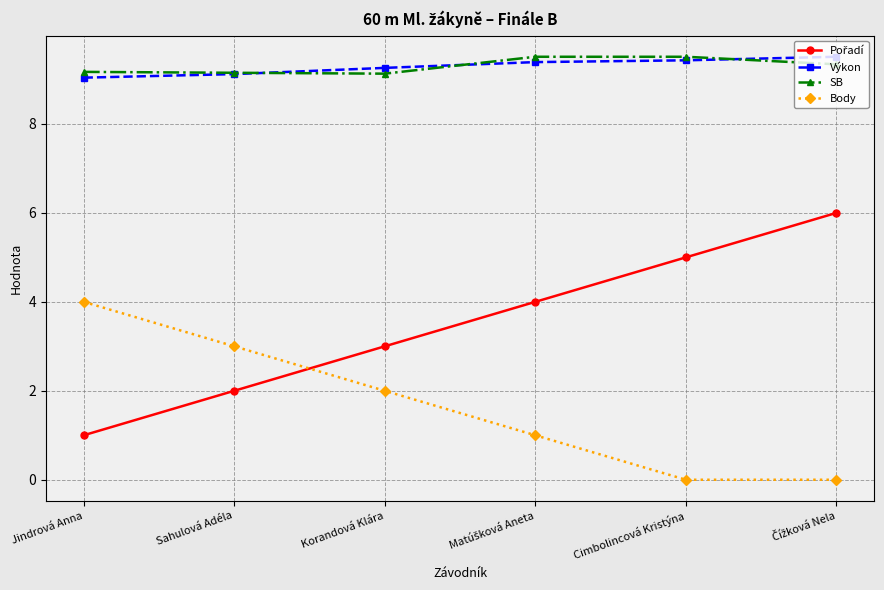

What position from the left is Sahulová Adéla?

2